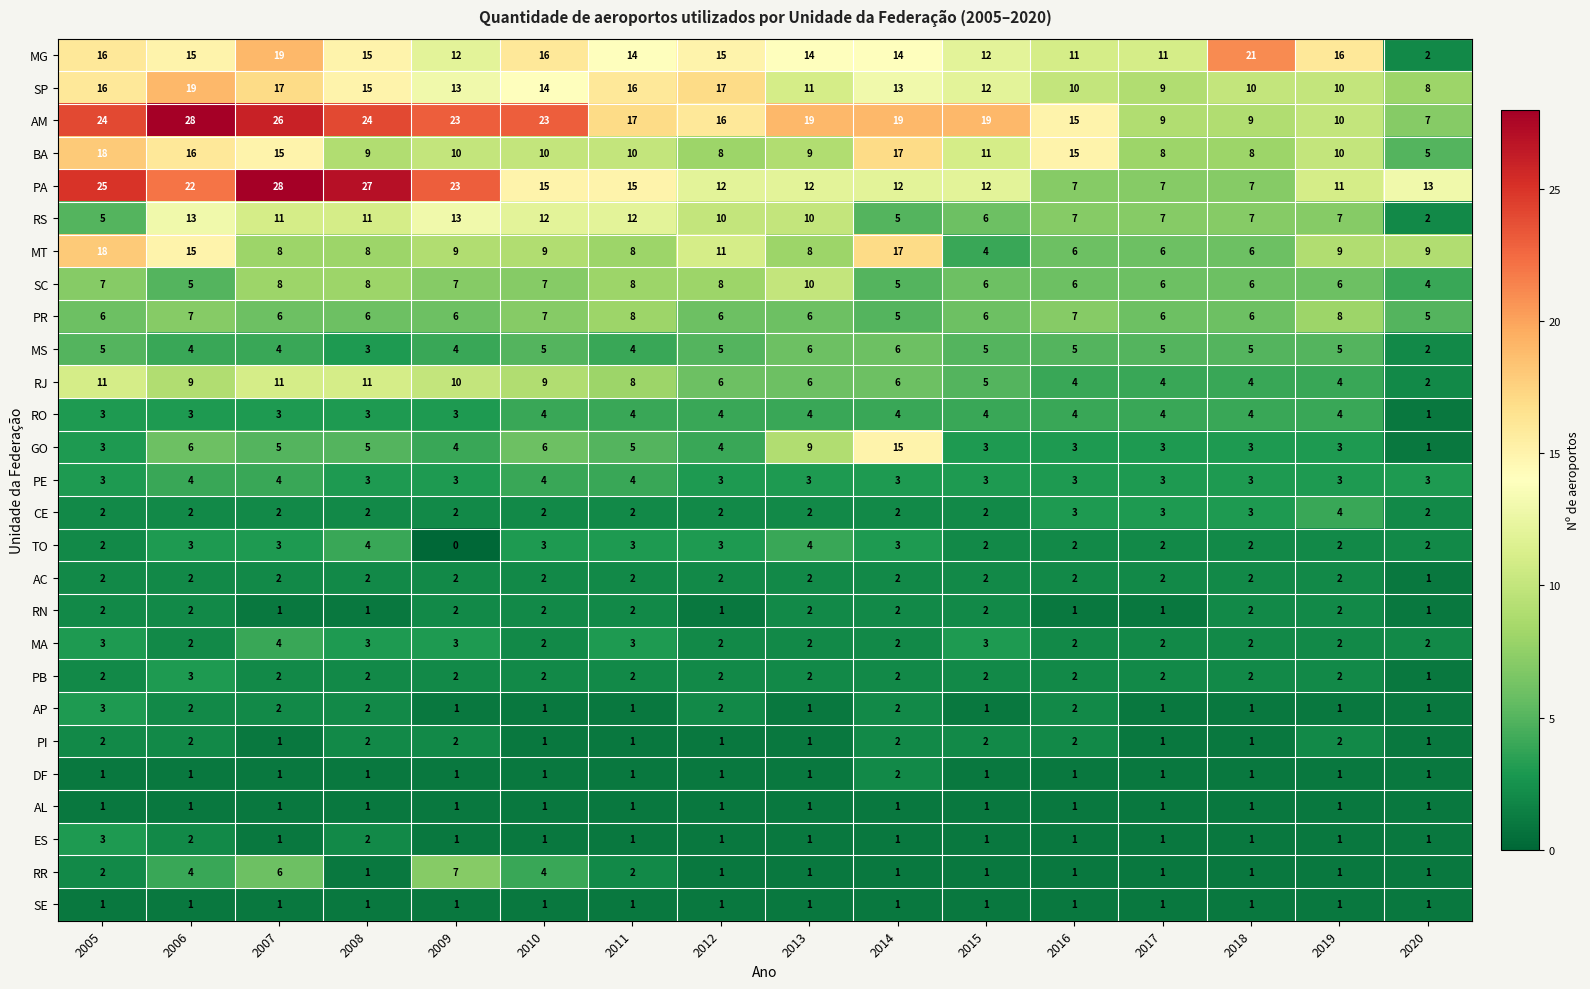

What is the greatest value displayed?

28